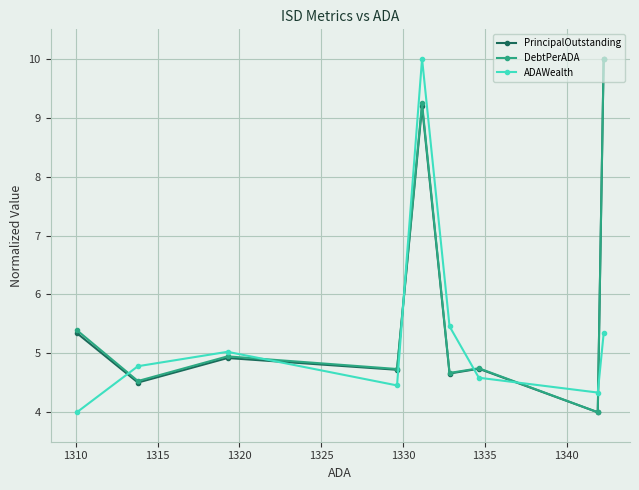

How many times do ADAWealth and PrincipalOutstanding cross each other?

6